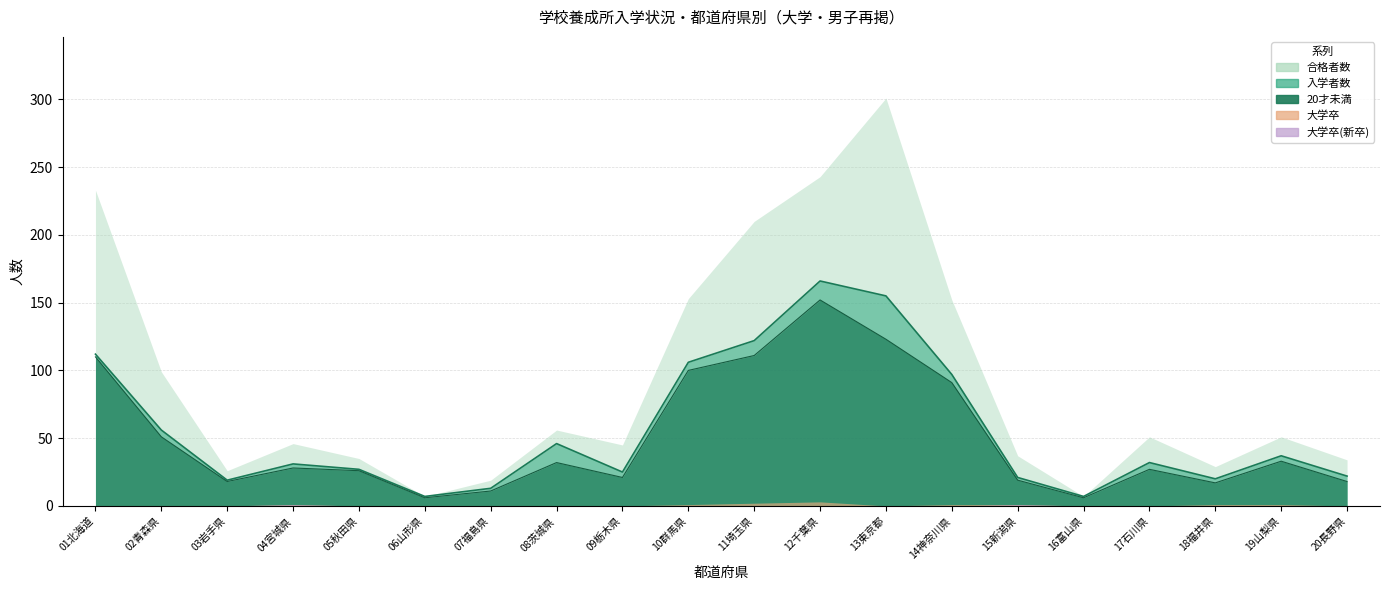

What position from the right is 02青森県?

19